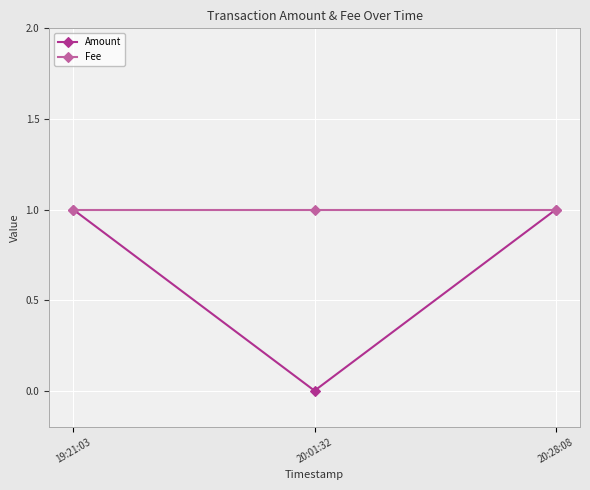

What is the value of the Fee point at the 3rd from the left?

1